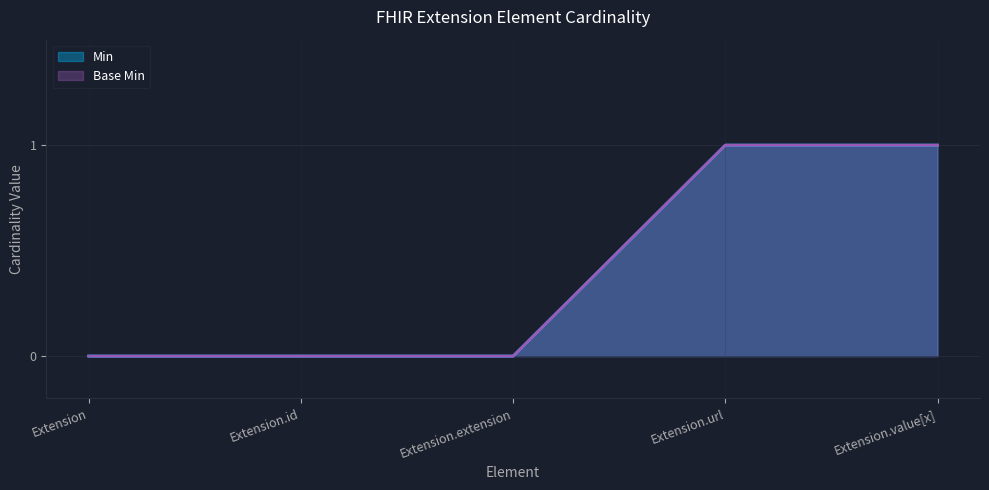

Does the chart display data point markers on the line(s)?

No